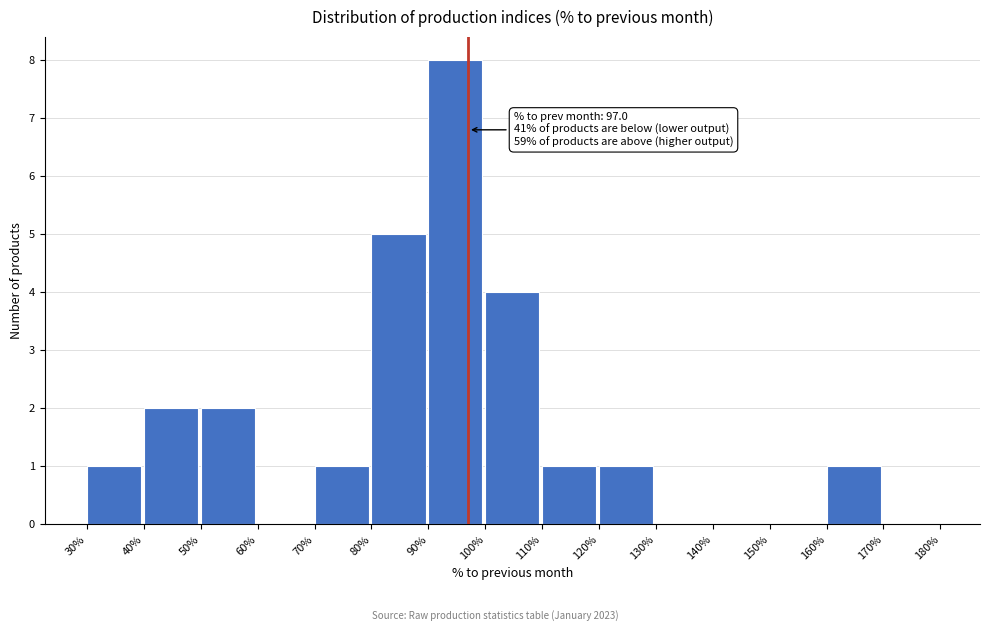

Over which range of the x-axis is the bar tallest?

90% to 100%